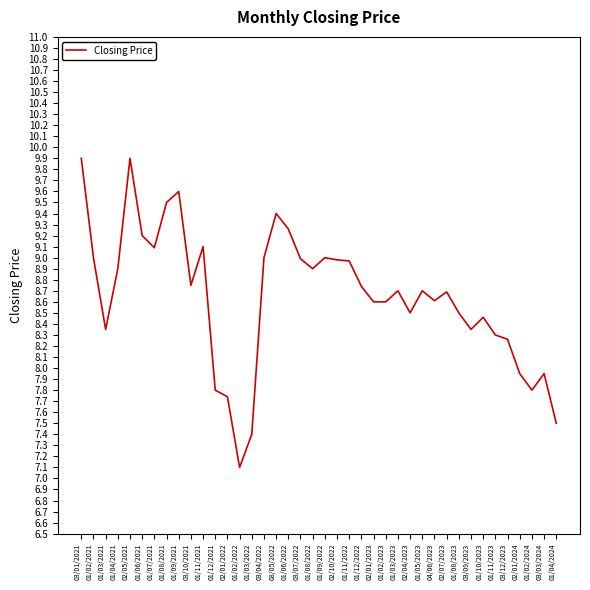

Approximately how many times larger is the value at 01/02/2023 compared to 01/11/2021?

0.9